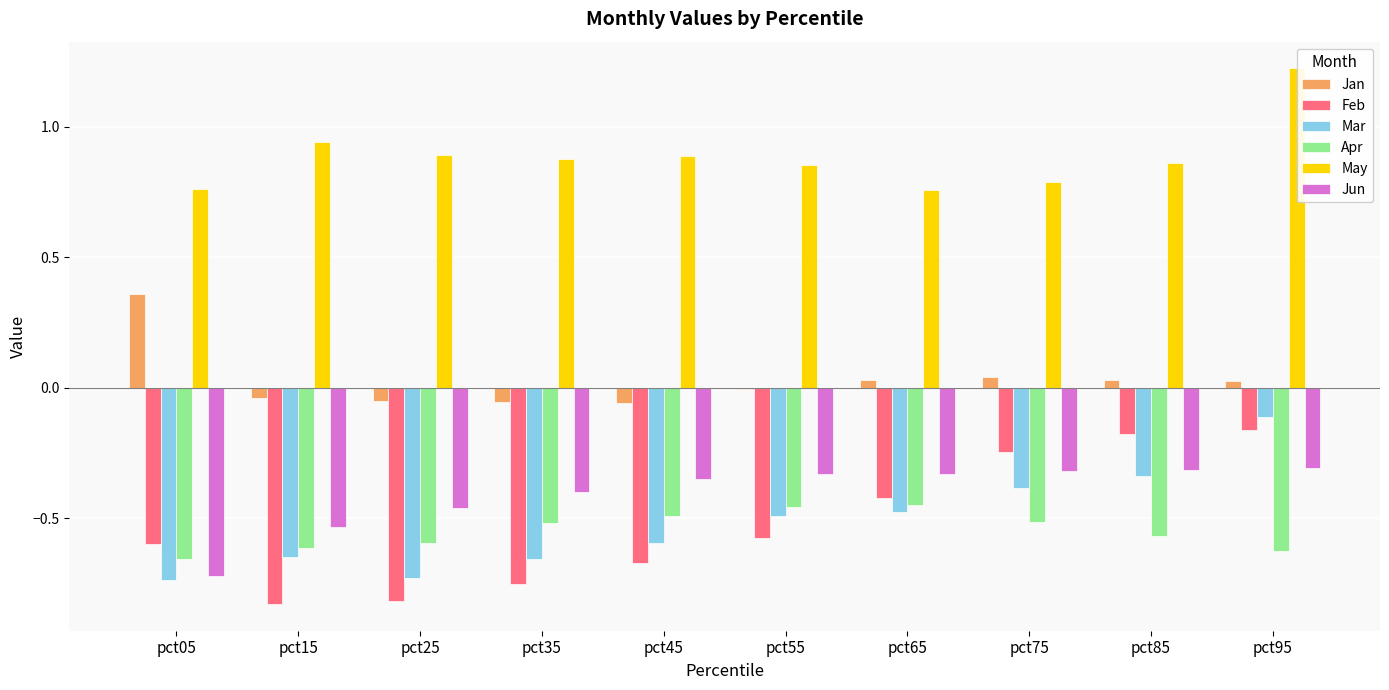

What are all the series names shown in the legend?

Jan, Feb, Mar, Apr, May, Jun